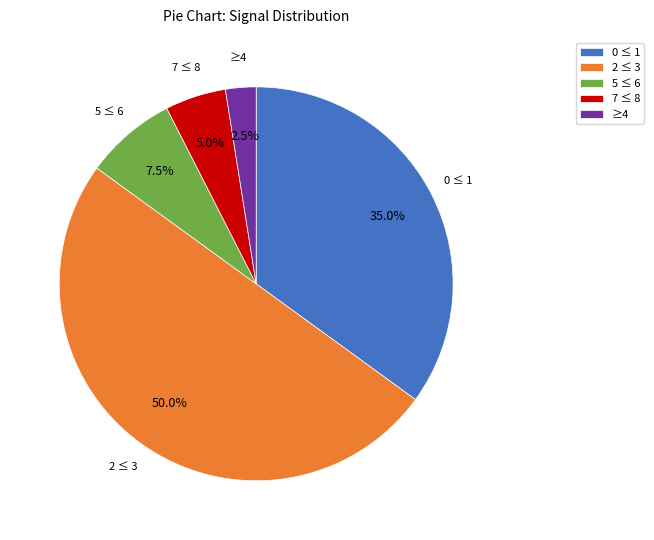

Which category accounts for the majority?

2 ≤ 3